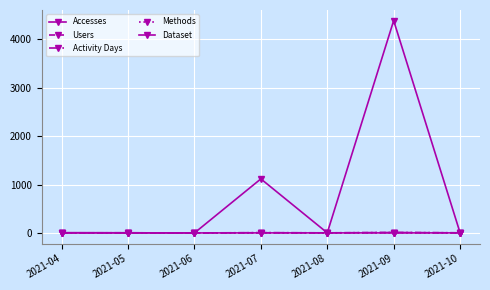

How many interior local valleys does the Methods series have?

1